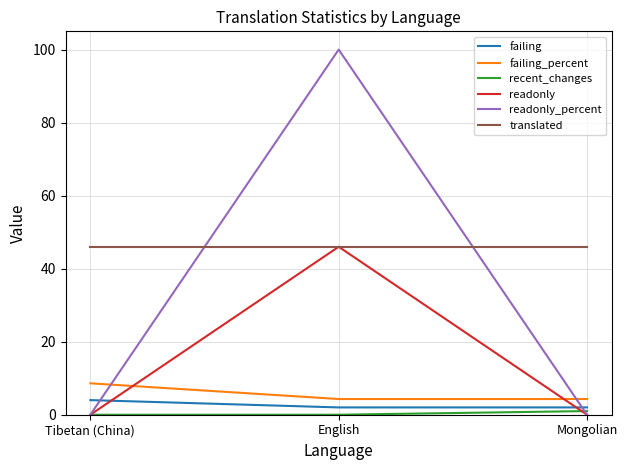

The value of readonly_percent at Mongolian is 0.0. True or false?

True